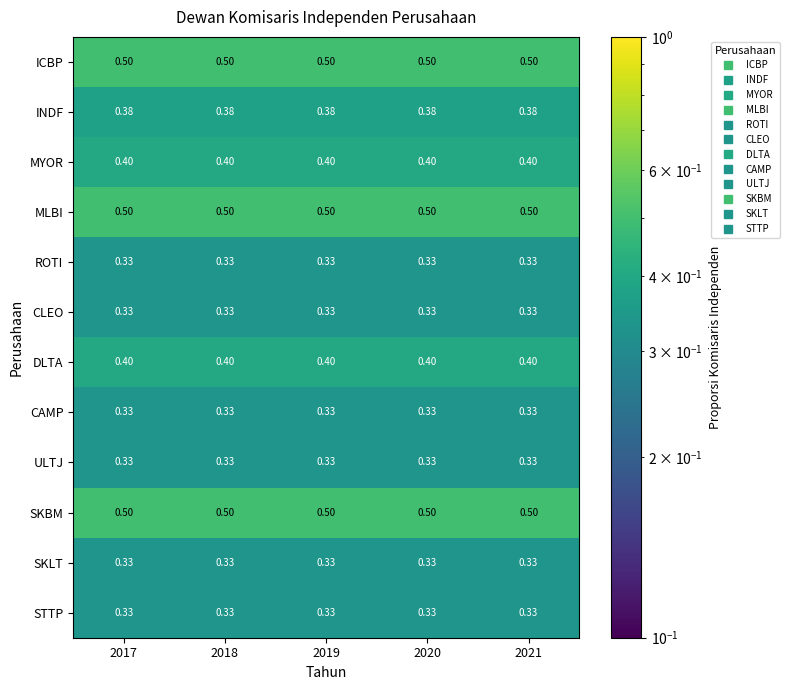

What is the maximum value shown in the chart?

0.5